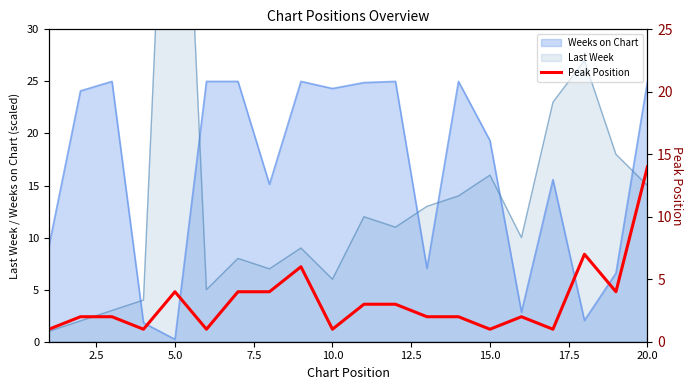

What is the maximum value for Weeks on Chart?

25.0